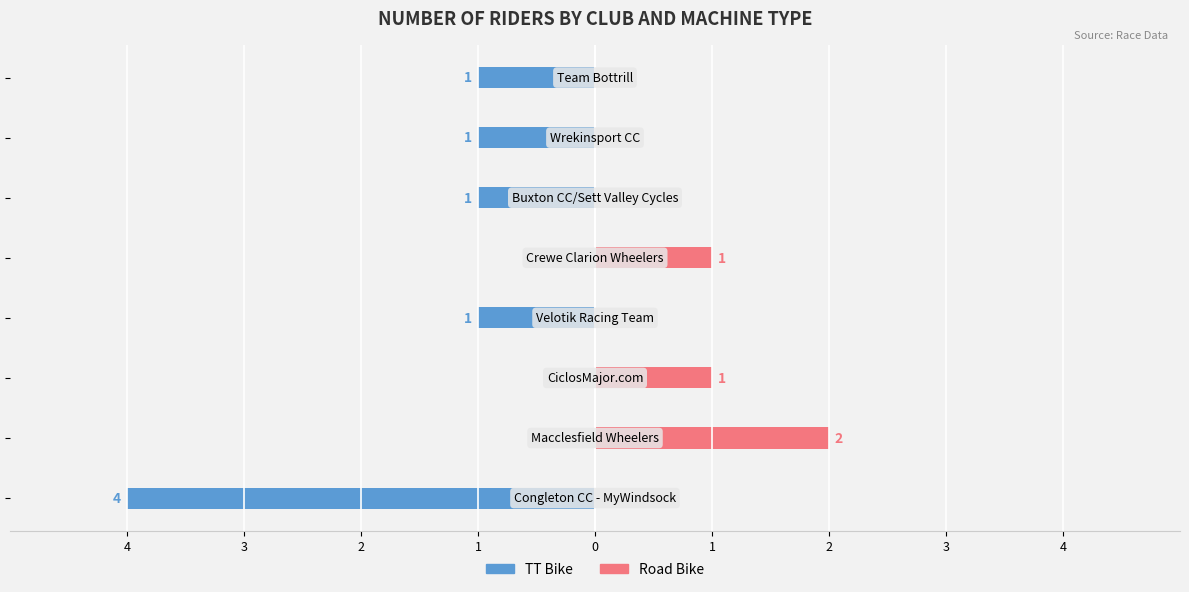

Between 1 and 2, which series saw the biggest shift?

TT Bike